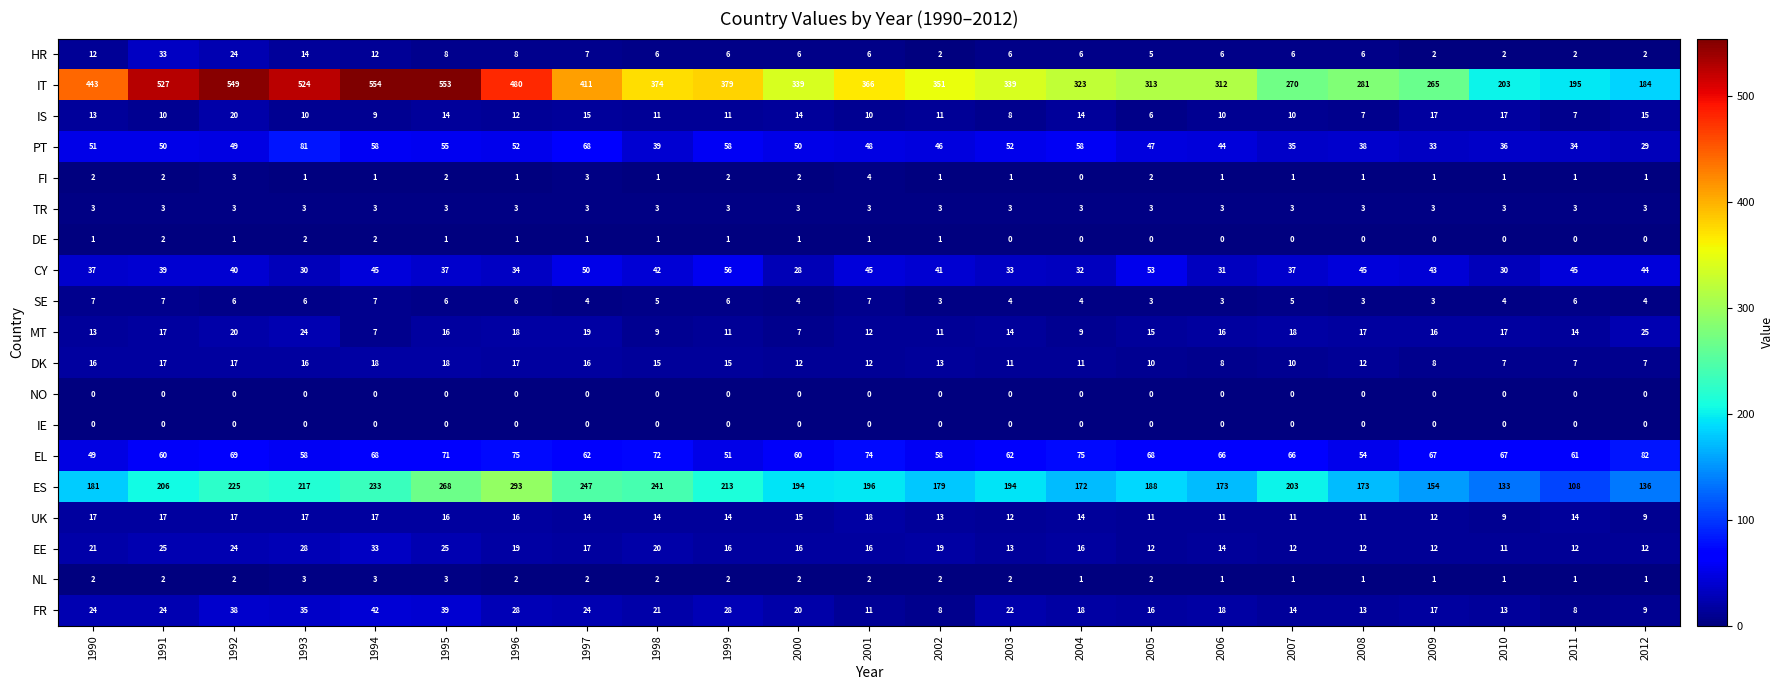

Which series has the largest total across all categories?

IT